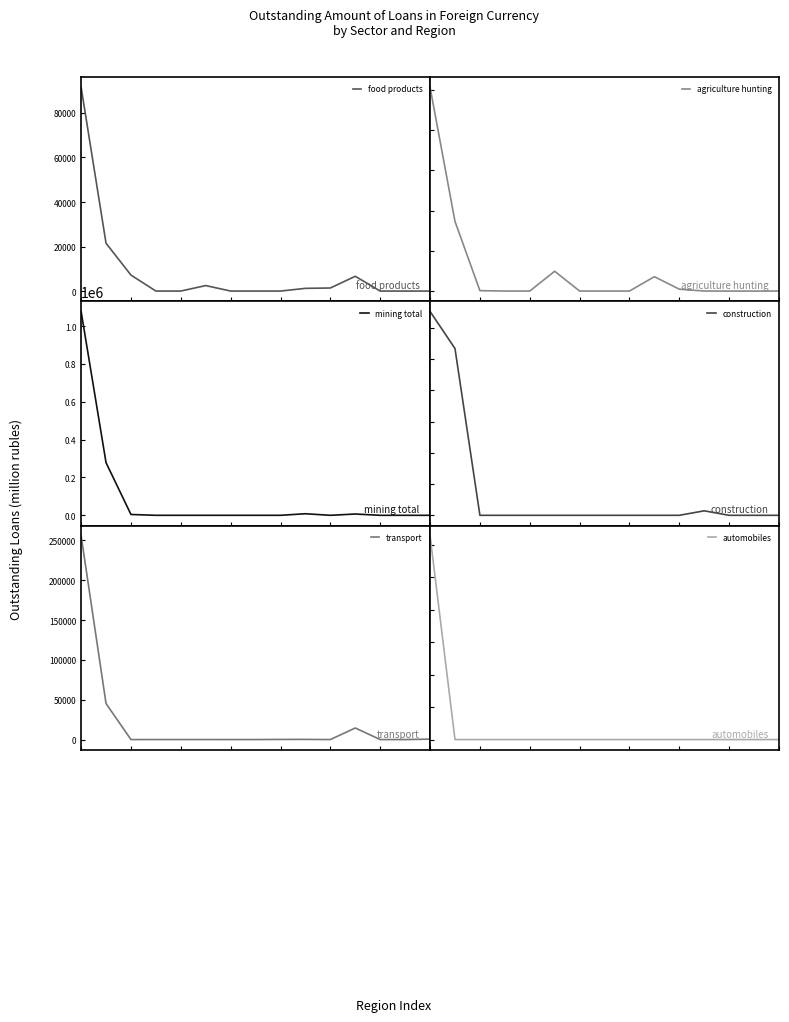

Reading left to right, what are all the values shown in this chart?

food products: 91572	21479	7175	0	0	2464	0	0	0	1214	1373	6631	0	0	0
agriculture hunting: 25349	8662	50	0	0	2464	0	0	0	1787	233	3	0	0	0
mining total: 1077604	278276	4378	0	0	0	0	0	0	8221	0	6823	0	0	0
construction: 163017	133377	0	0	0	0	0	0	0	0	0	3587	0	0	0
transport: 256014	45229	0	13	25	12	0	0	151	212	0	14533	0	0	538
automobiles: 3137	0	0	0	0	0	0	0	0	0	0	0	0	0	0